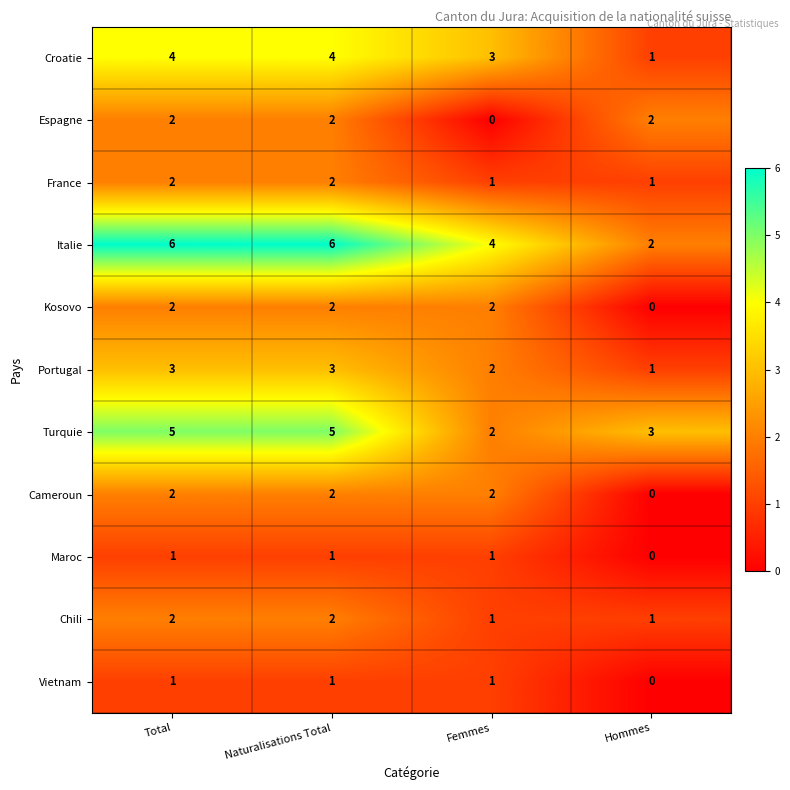

What is the sum of all Vietnam values?

3